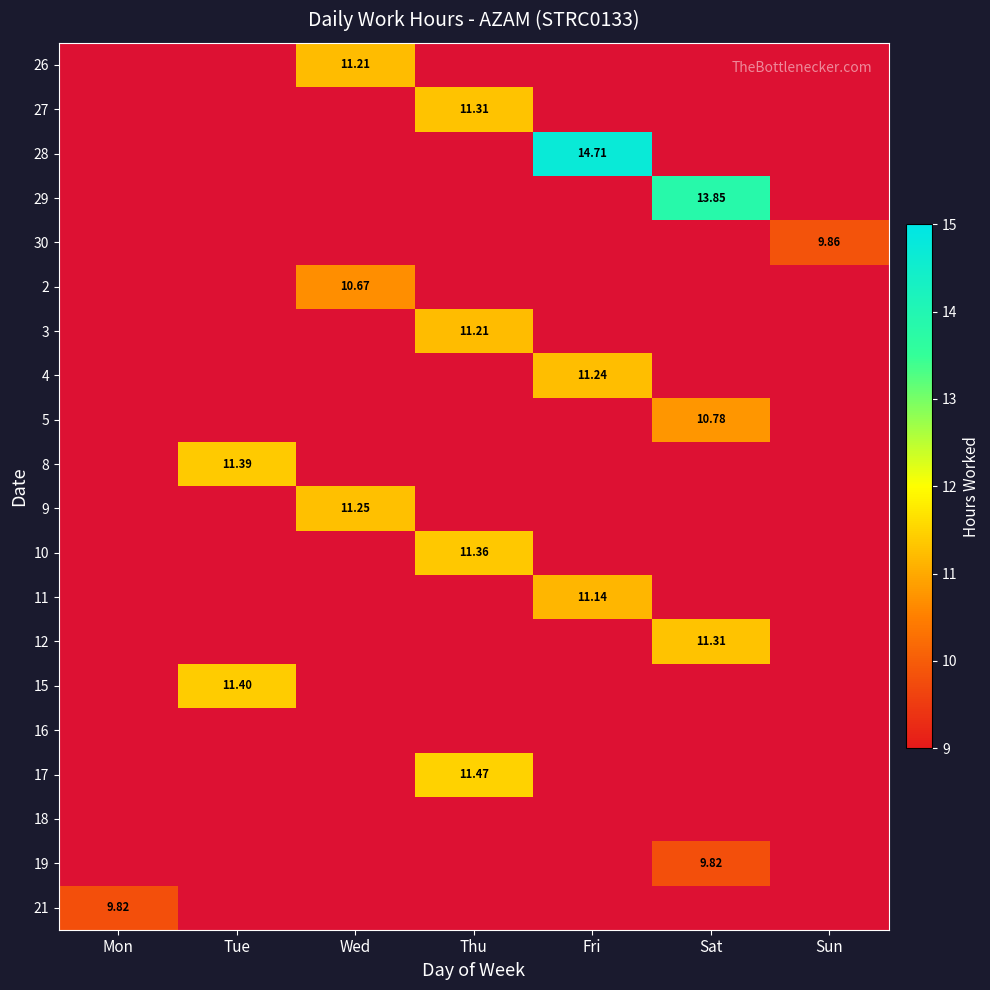

Is the value of 3 at Thu greater than the value of 8 at Tue?

No